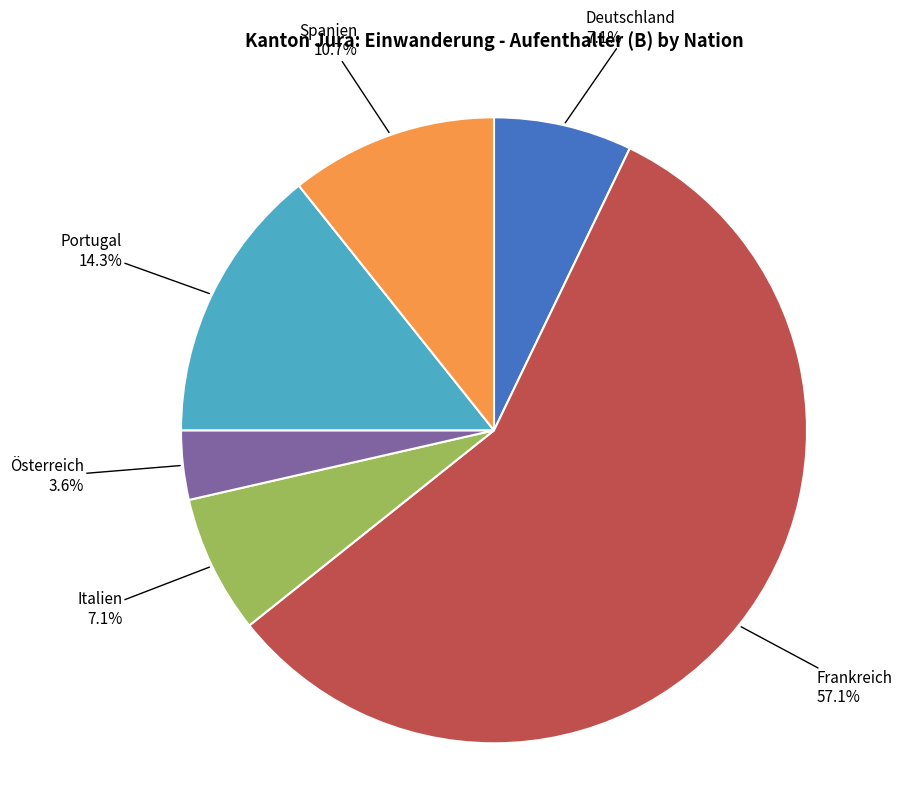

To the nearest percent, what is the average slice percentage?

17%